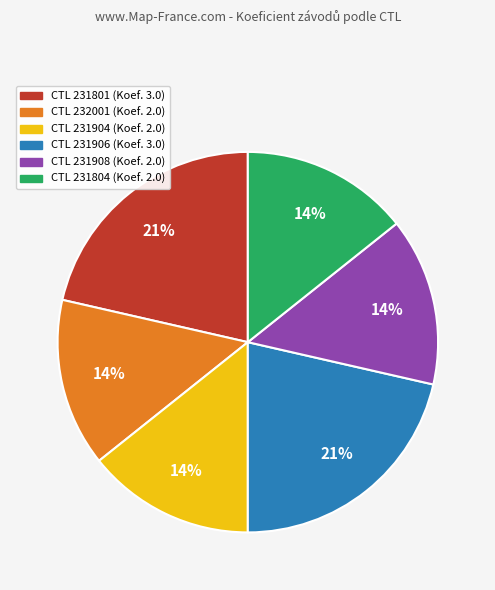

Does any single category account for the majority?

No